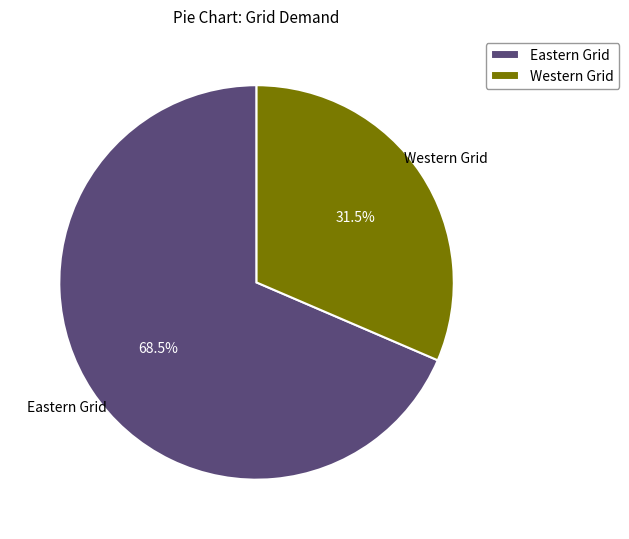

Which has a higher value, Eastern Grid or Western Grid?

Eastern Grid